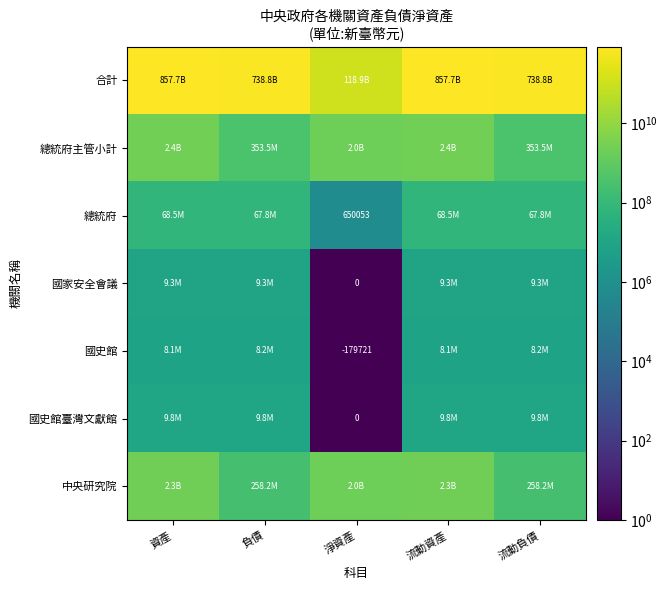

Which label corresponds to the largest value in the chart?

資產